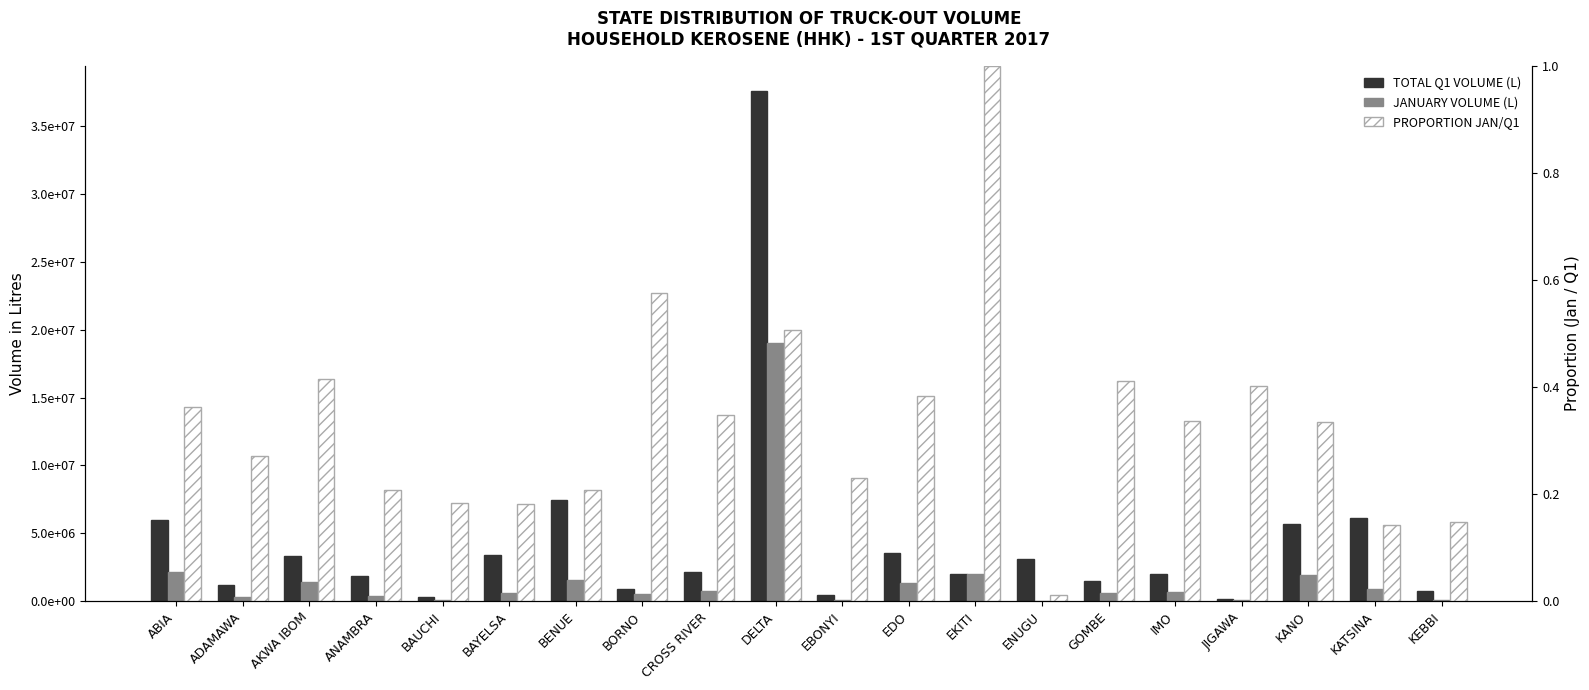

Is the value of TOTAL Q1 VOLUME (L) at BAUCHI greater than the value of PROPORTION JAN/Q1 at BENUE?

Yes